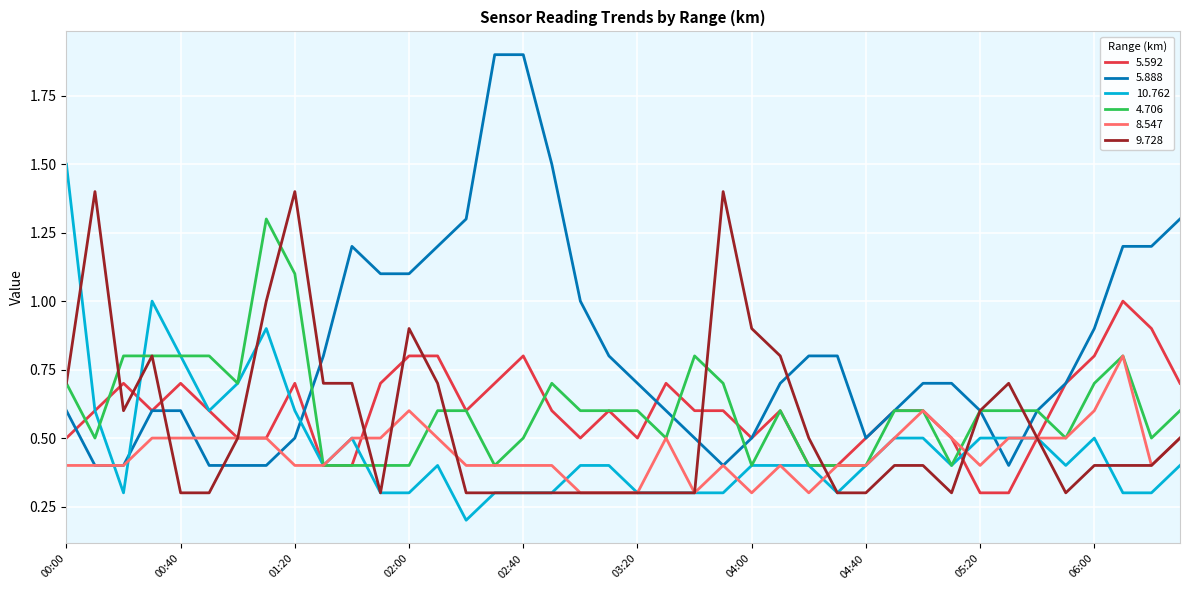

How many lines are shown in the chart?

6